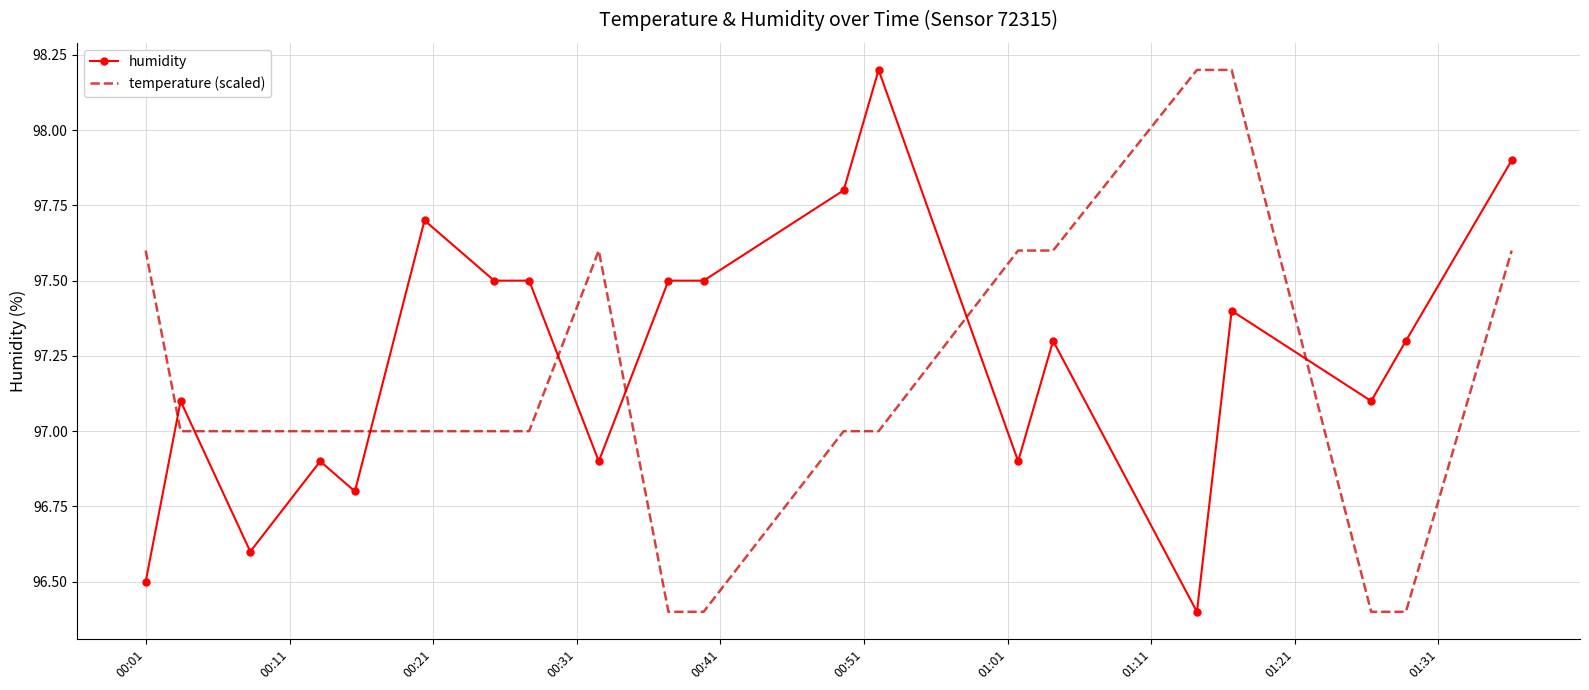

Reading left to right, what are all the values shown in this chart?

humidity: 96.5	97.1	96.6	96.9	96.8	97.7	97.5	97.5	96.9	97.5	97.5	97.8	98.2	96.9	97.3	96.4	97.4	97.1	97.3	97.9
temperature (scaled): 97.6	97.0	97.0	97.0	97.0	97.0	97.0	97.0	97.6	96.4	96.4	97.0	97.0	97.6	97.6	98.2	98.2	96.4	96.4	97.6